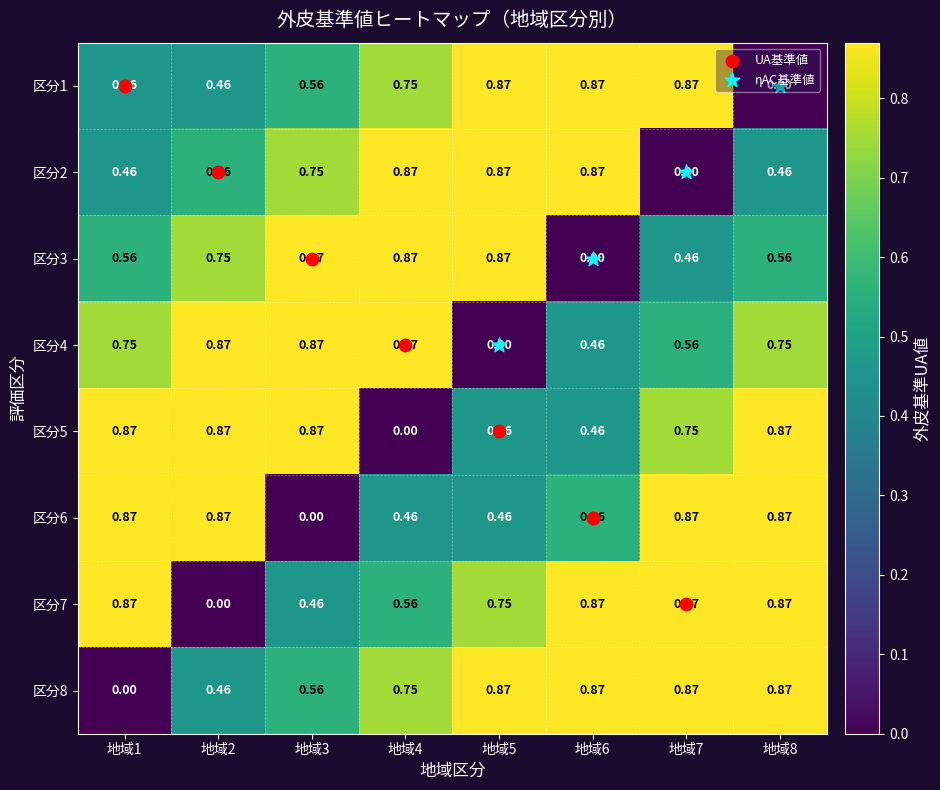

Which series changed the most between 地域5 and 地域7?

区分2